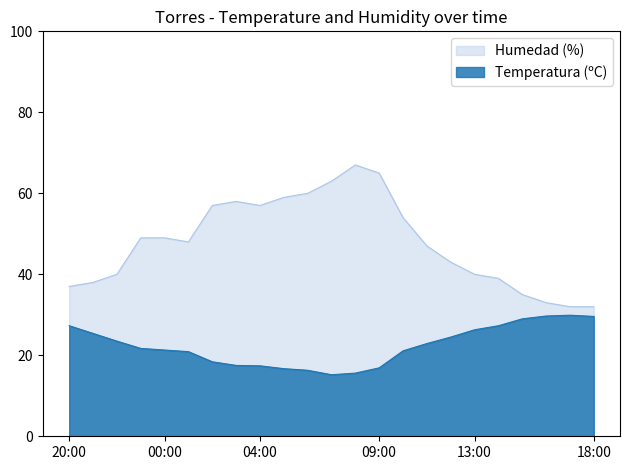

Reading left to right, what are all the values shown in this chart?

Temperatura (ºC): 20:00=27.3	21:00=25.4	22:00=23.5	23:00=21.7	00:00=21.3	01:00=20.9	02:00=18.4	03:00=17.5	04:00=17.4	05:00=16.7	06:00=16.3	07:00=15.2	08:00=15.6	09:00=16.9	10:00=21.1	11:00=22.9	12:00=24.5	13:00=26.3	14:00=27.3	15:00=29.0	16:00=29.7	17:00=29.9	18:00=29.6
Humedad (%): 20:00=37.0	21:00=38.0	22:00=40.0	23:00=49.0	00:00=49.0	01:00=48.0	02:00=57.0	03:00=58.0	04:00=57.0	05:00=59.0	06:00=60.0	07:00=63.0	08:00=67.0	09:00=65.0	10:00=54.0	11:00=47.0	12:00=43.0	13:00=40.0	14:00=39.0	15:00=35.0	16:00=33.0	17:00=32.0	18:00=32.0